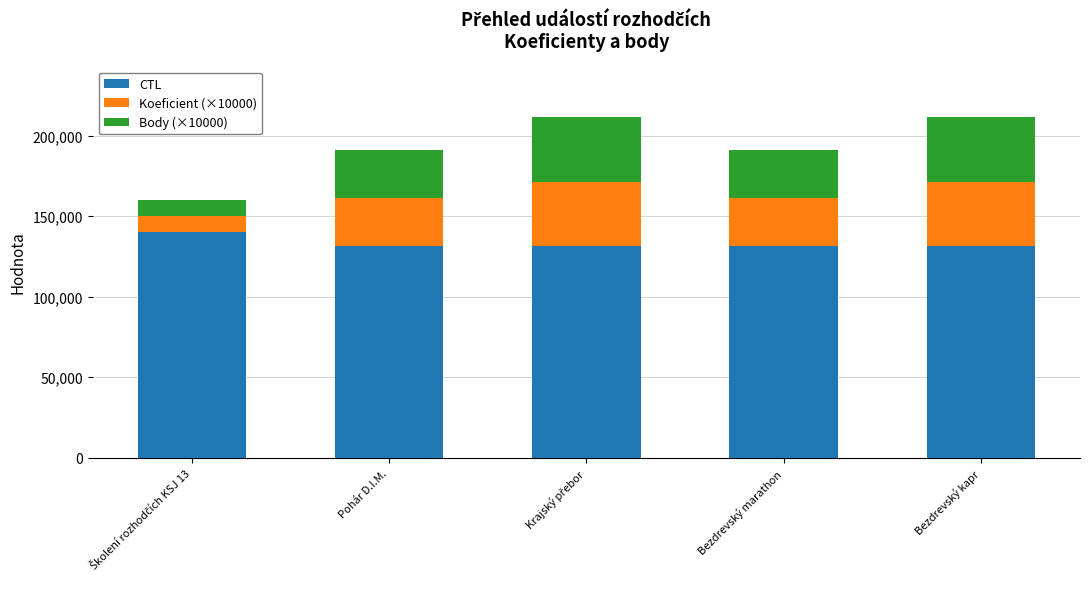

What is the lowest value of the CTL series?

131309